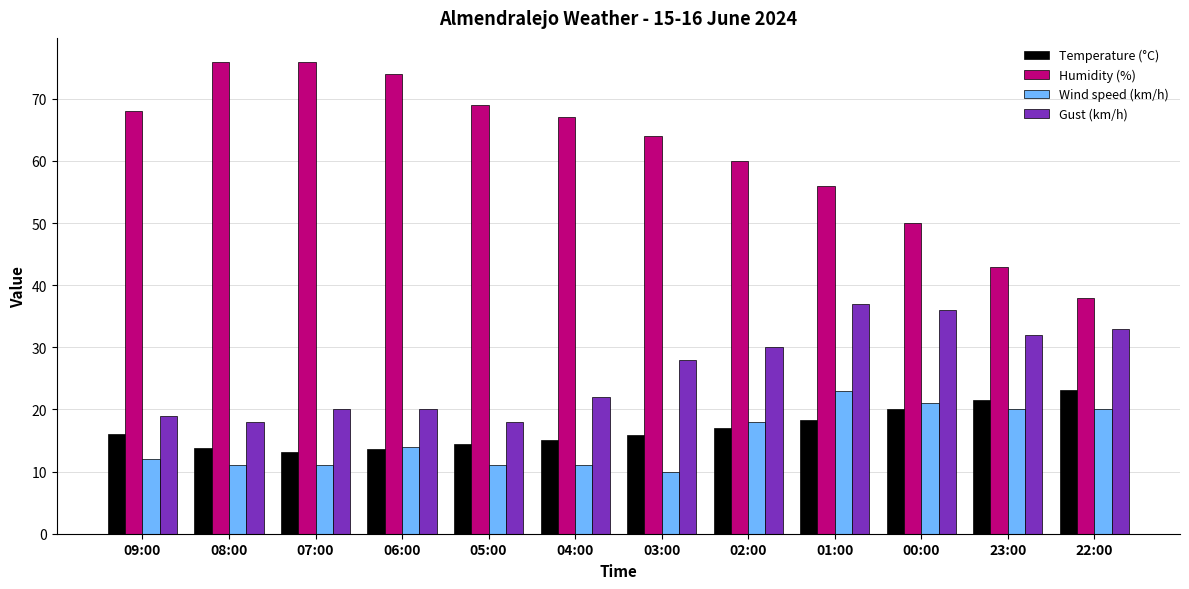

How many bars are there in total?

48